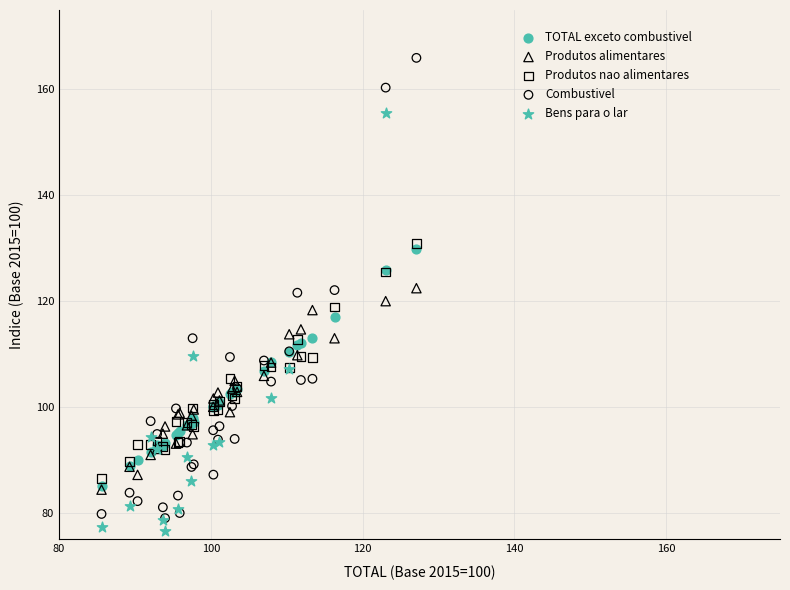

Which series reaches the maximum Y coordinate?

Combustivel